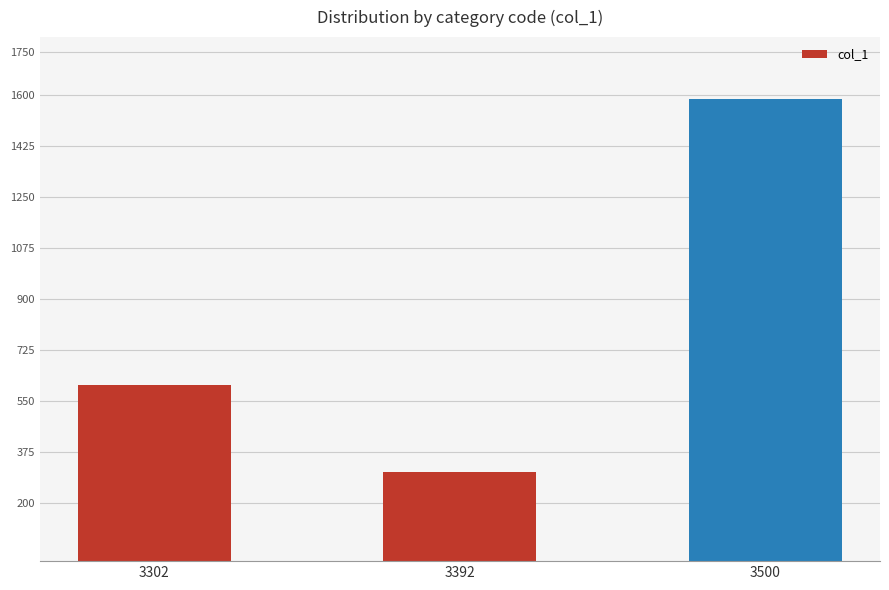

Approximately how many times larger is the value at 3392 compared to 3500?

0.2